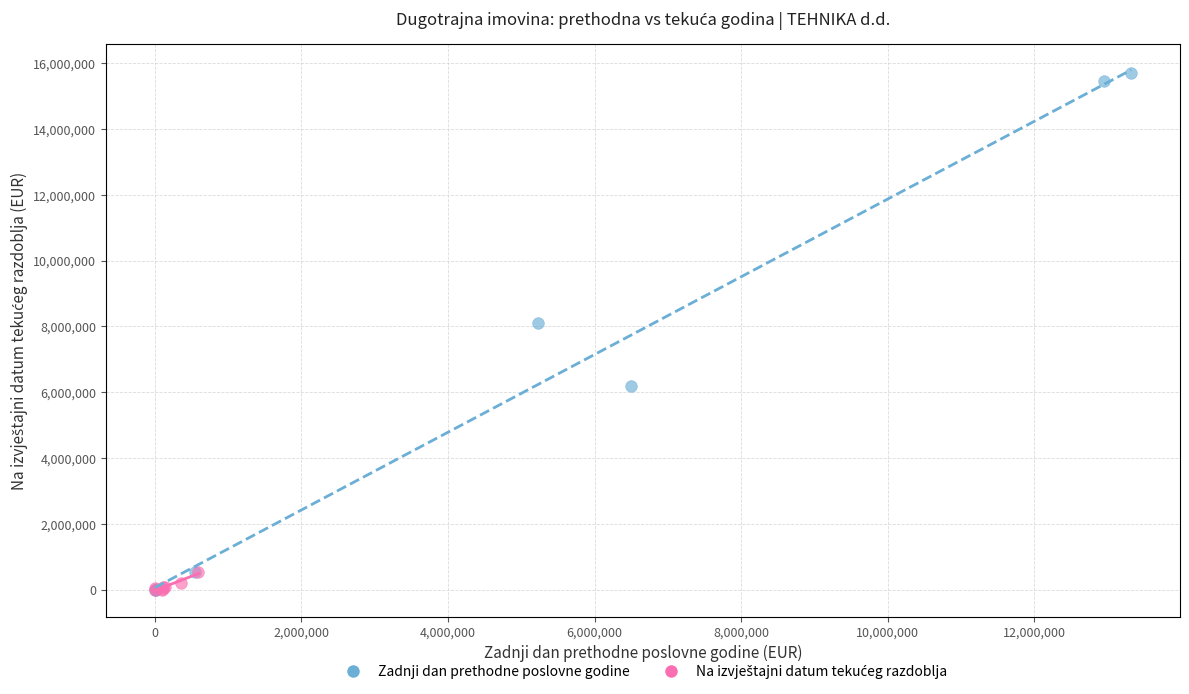

Which series has the largest Y range (max minus min)?

Zadnji dan prethodne poslovne godine